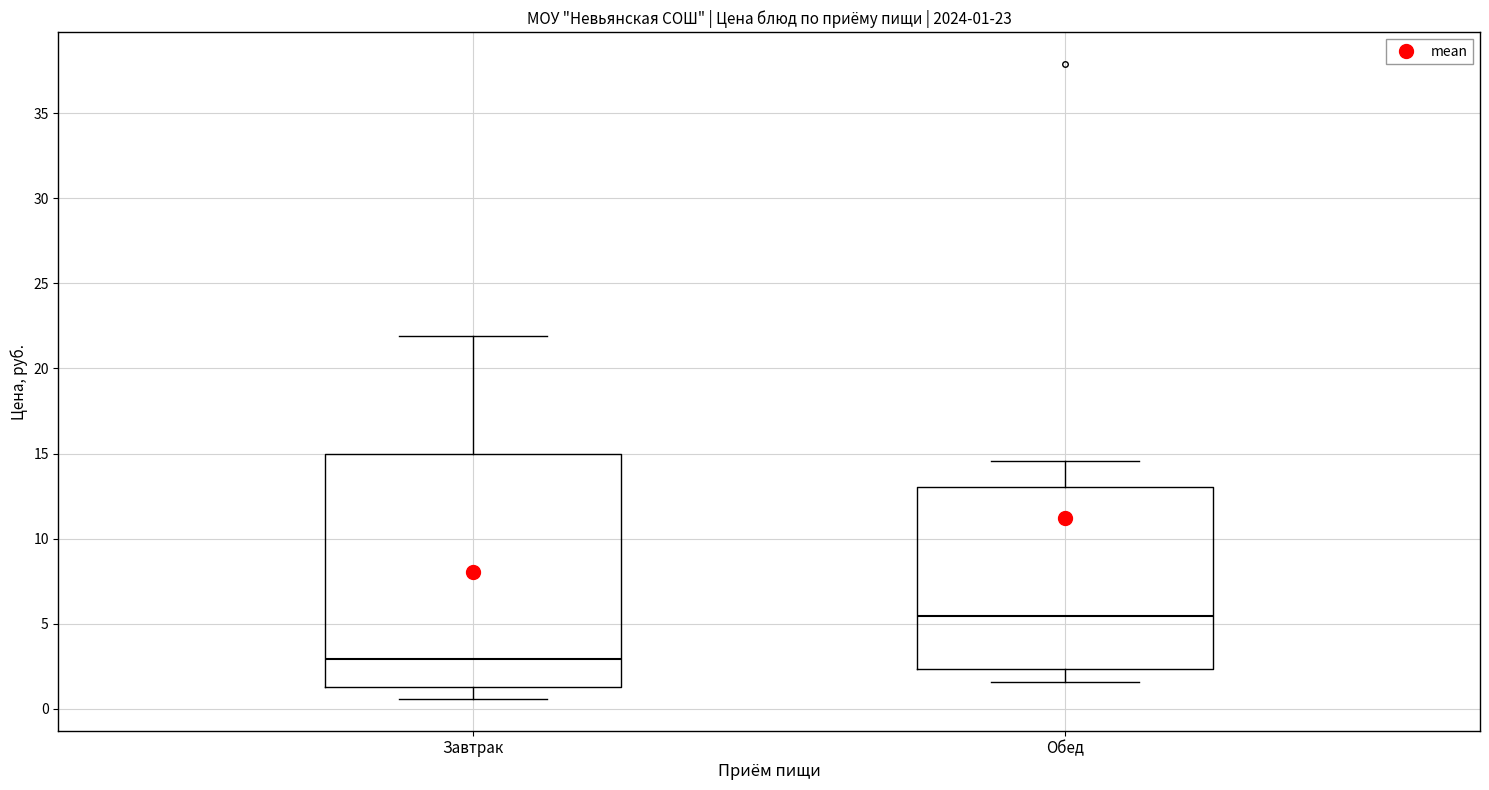

Which box has the lowest median line?

Завтрак